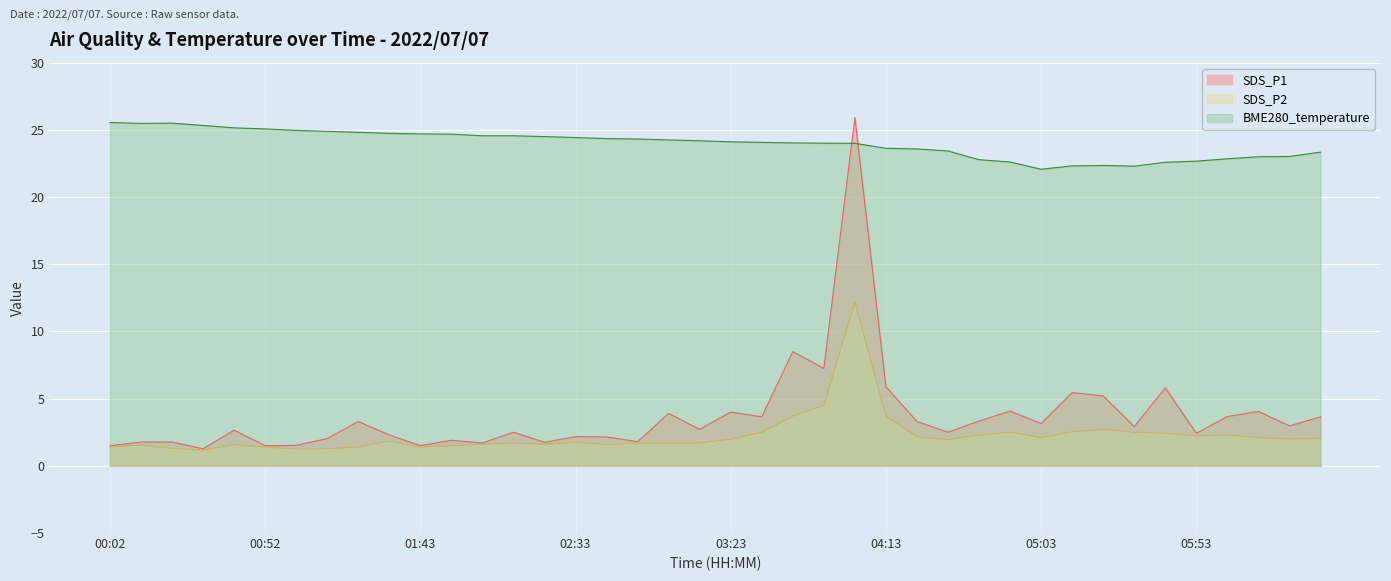

True or false: SDS_P2 and SDS_P1 intersect in this chart.

False